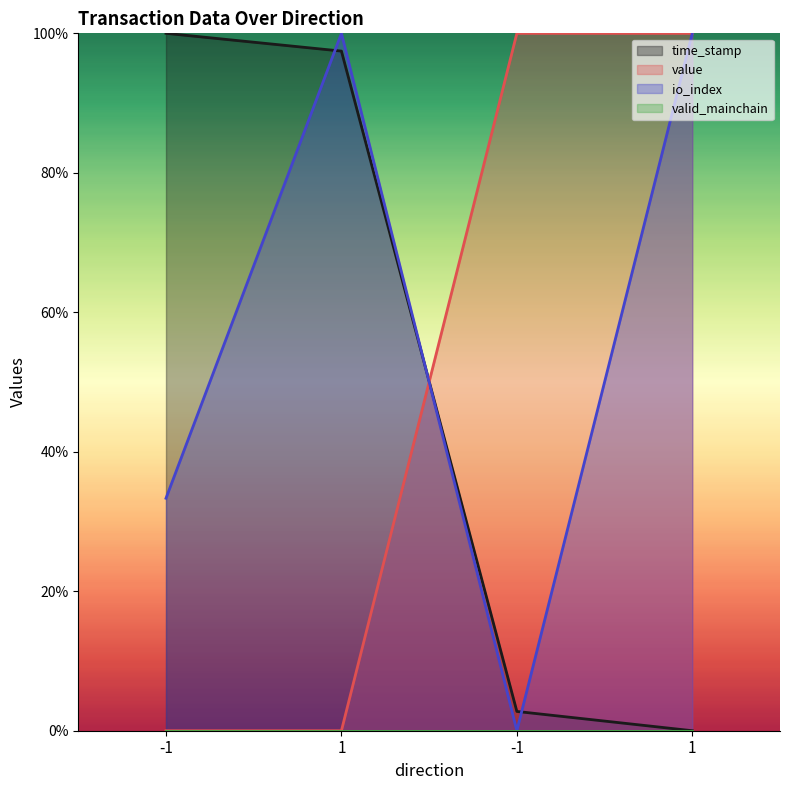

Rank the categories by time_stamp value from highest to lowest.

-1, 1, -1, 1